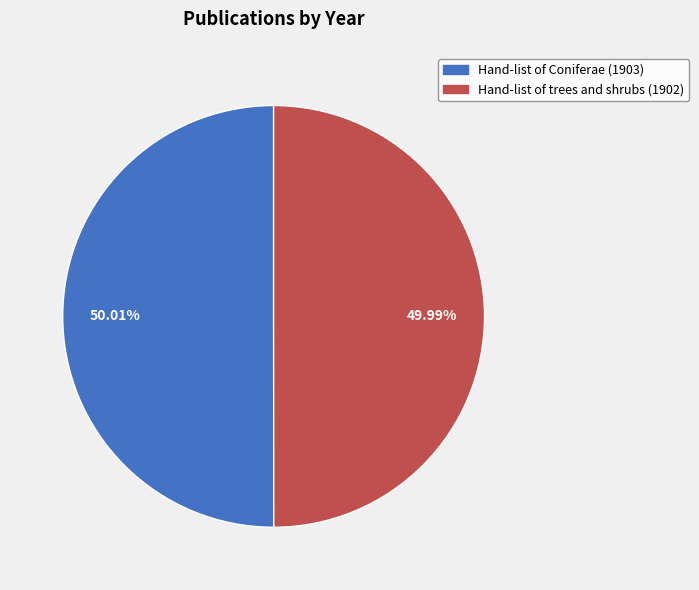

What percentage do Hand-list of trees and shrubs (1902) and Hand-list of Coniferae (1903) together represent?

100.0%